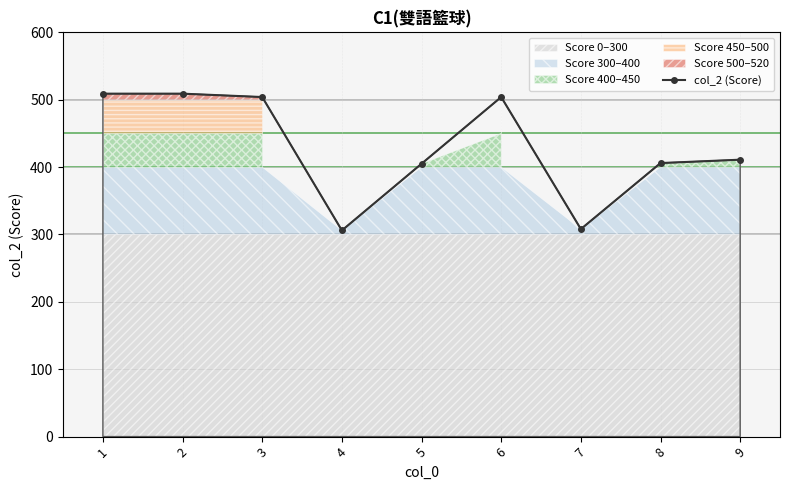

The value at 6 is 195. True or false?

False